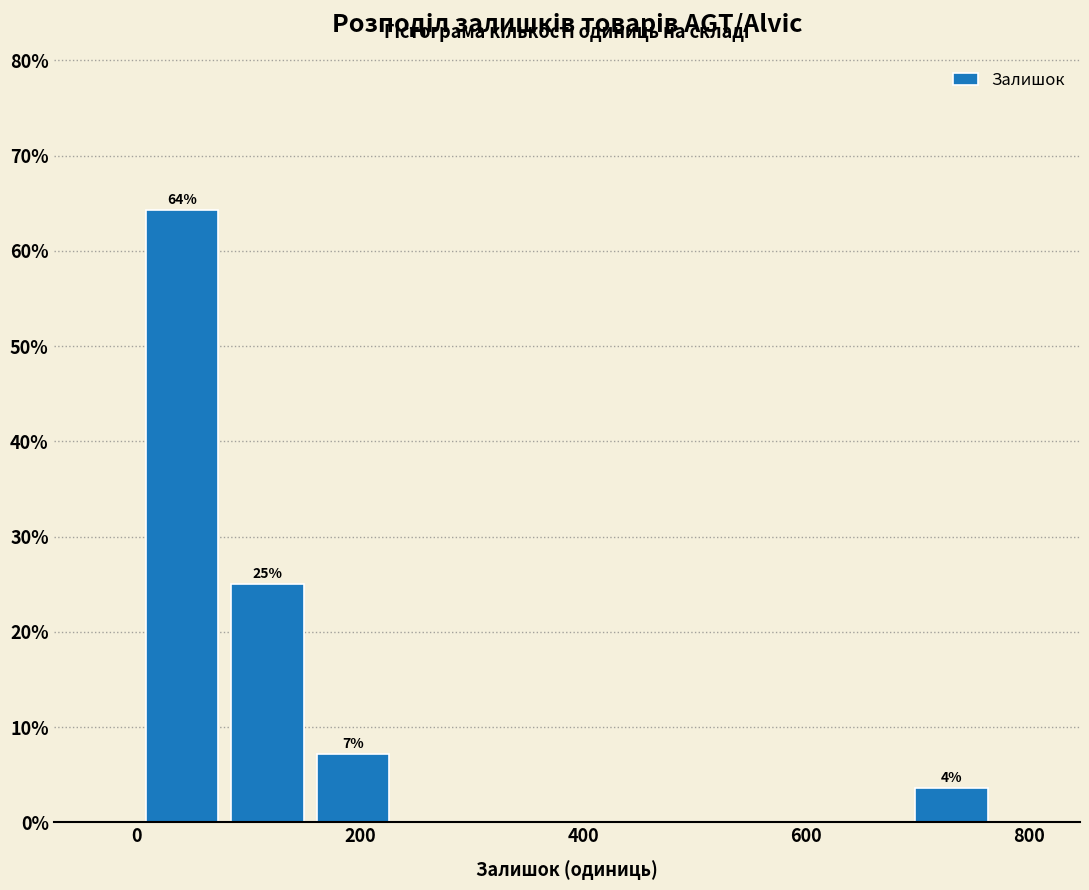

Around what value on the x-axis is the tallest bar? Give the approximate position of its centre, as read against the axis.

40